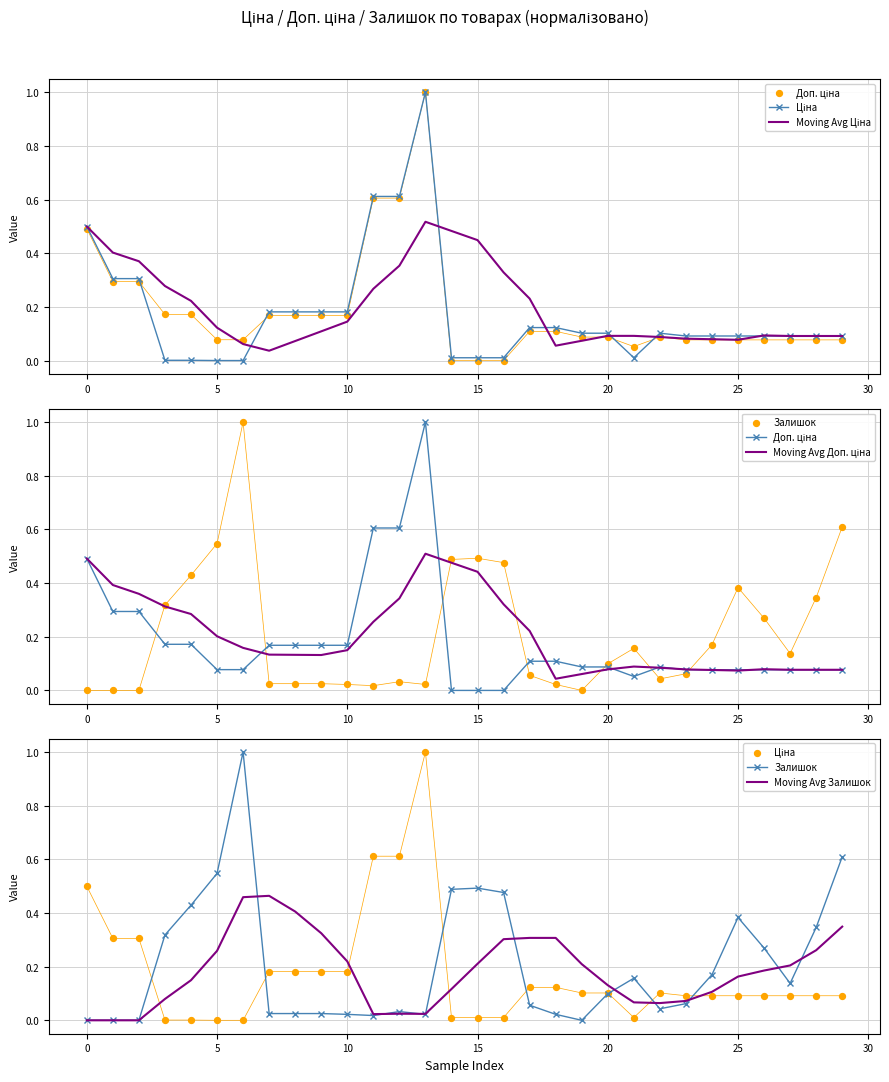

Is the value of Доп. ціна at 11 greater than the value of Moving Avg Залишок at 30?

Yes